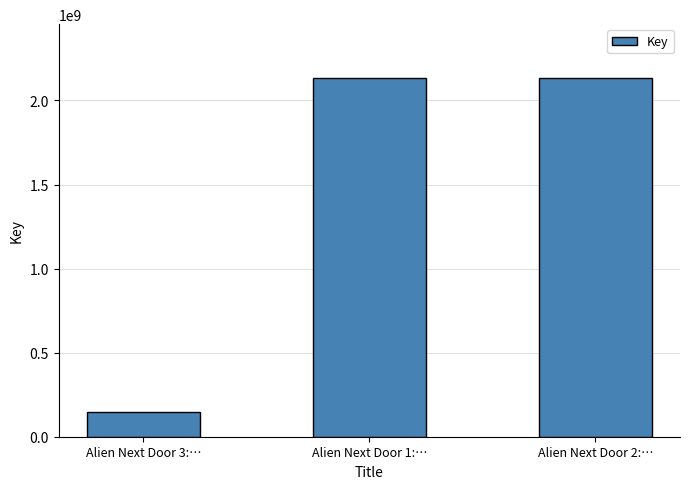

What is the label of the 3rd bar from the right?

Alien Next Door 3:…